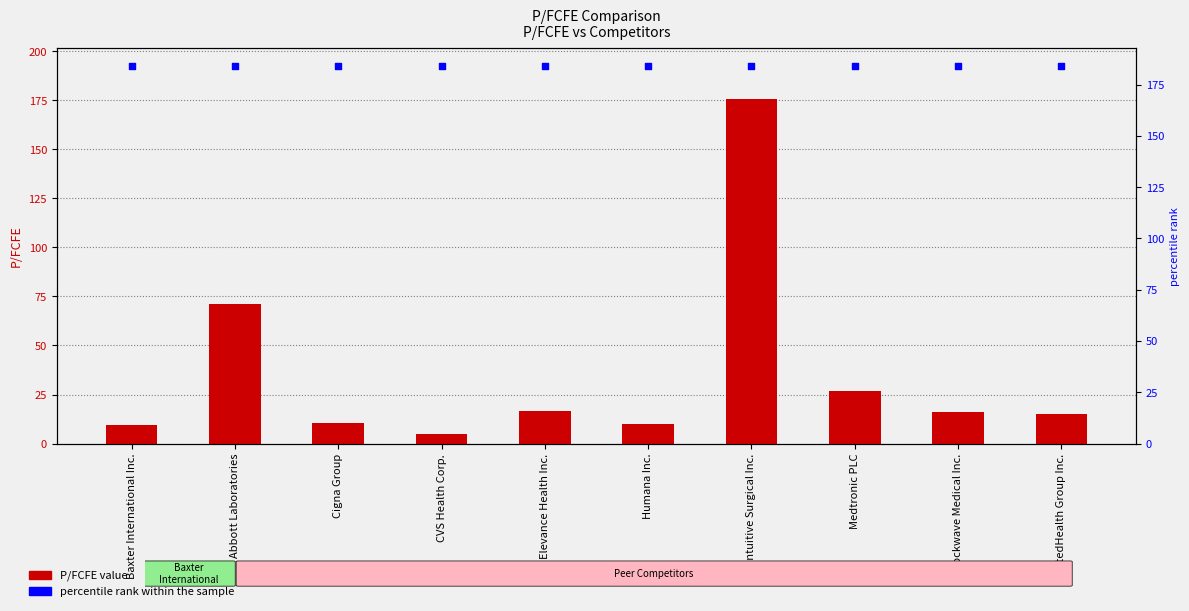

What is the total value across all series at CVS Health Corp.?

188.8